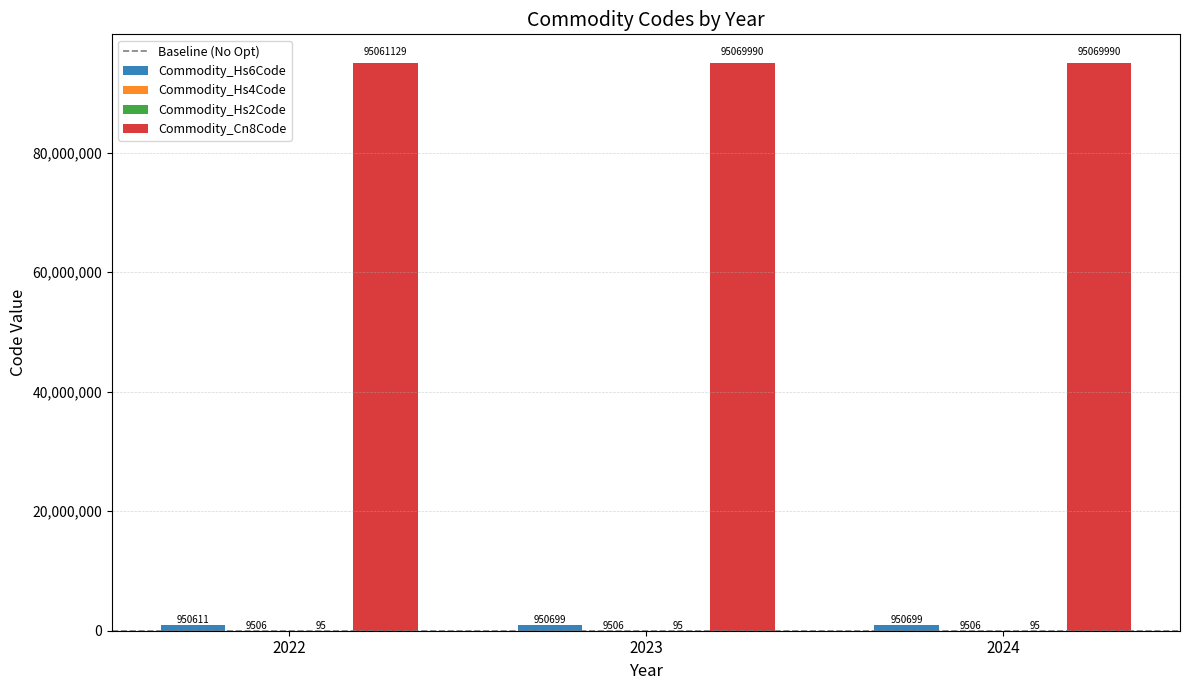

Which series changed the most between 2022 and 2024?

Commodity_Cn8Code